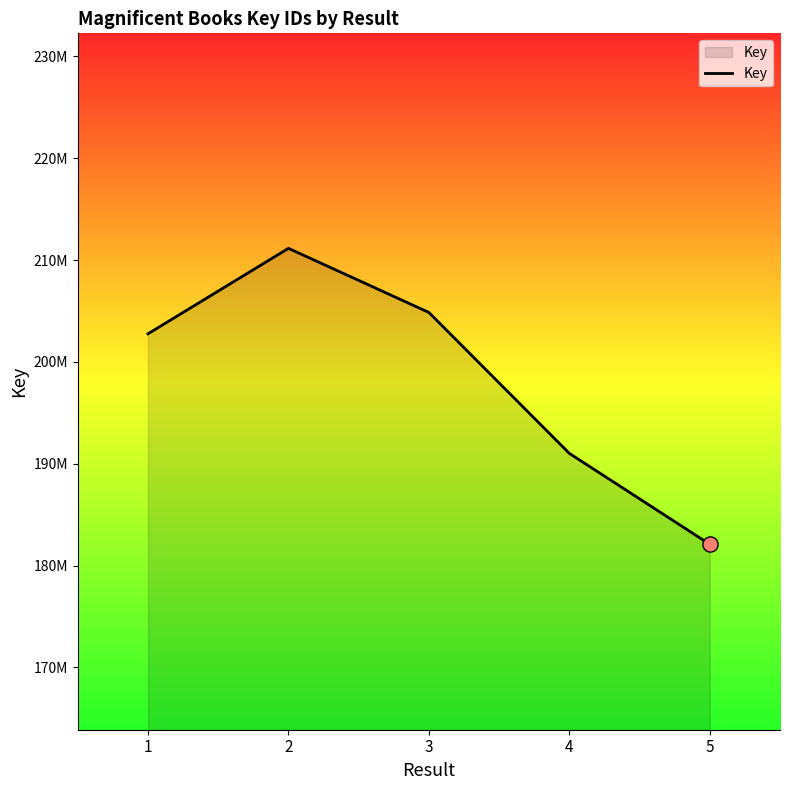

What is the ratio of the value at 2 to the value at 4?

1.1